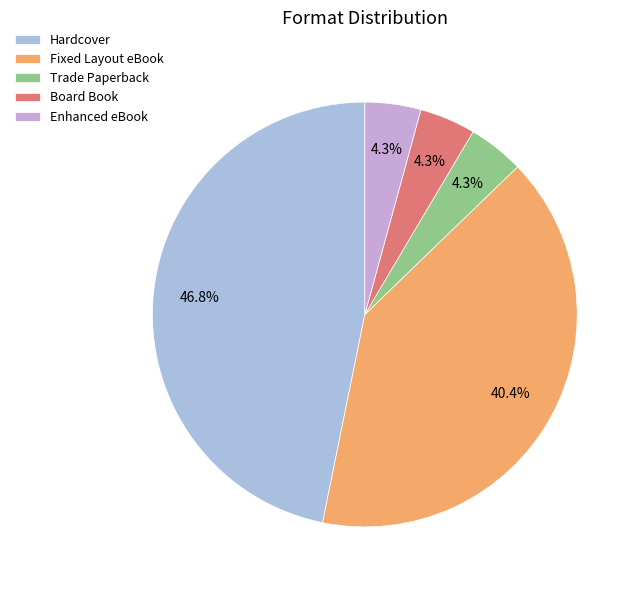

Is the sum of Board Book and Hardcover greater than half?

Yes